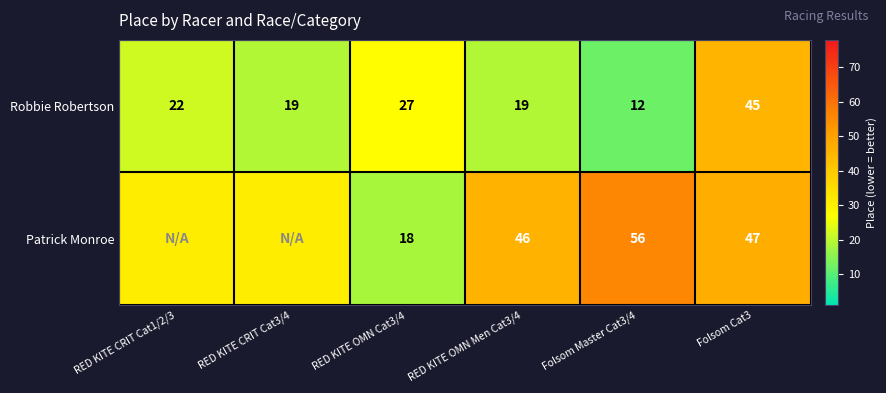

Is the value of Robbie Robertson at Folsom Master Cat3/4 greater than the value of Patrick Monroe at Folsom Cat3?

No